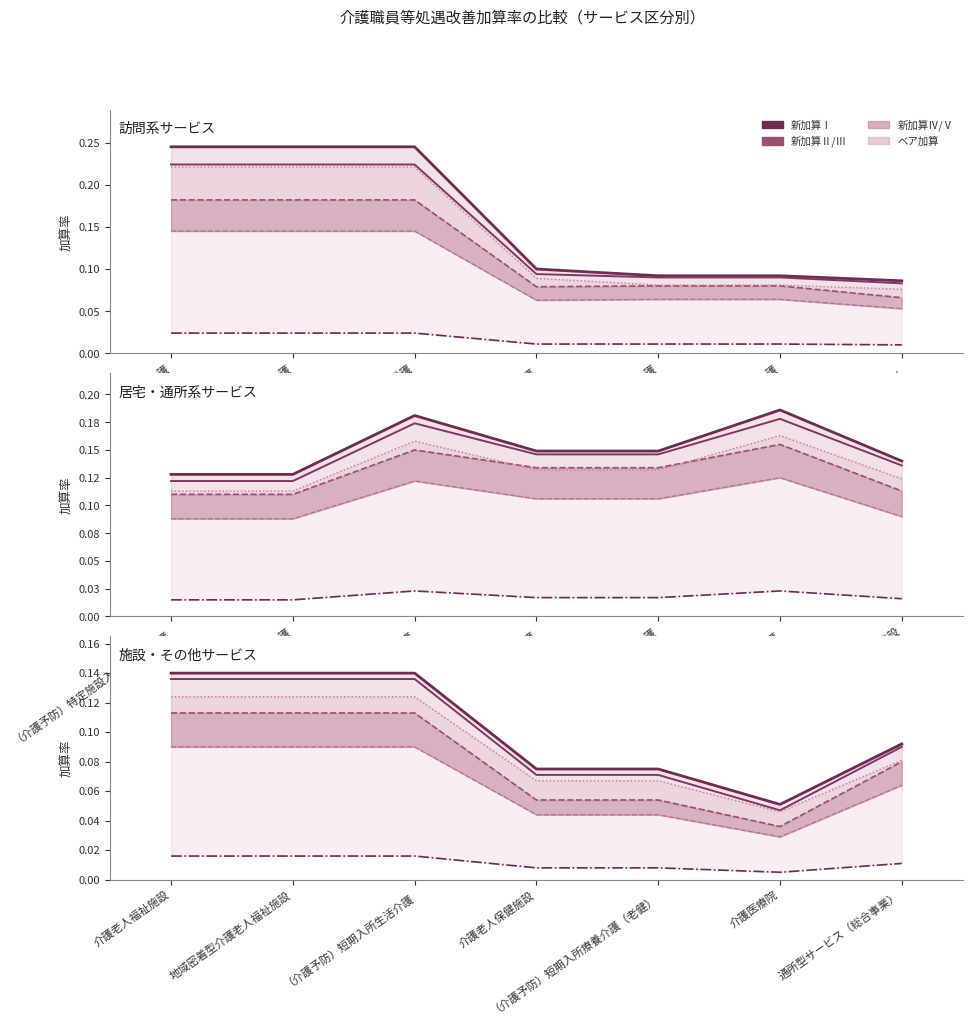

Which series has the largest range (max minus min)?

新加算Ⅰ